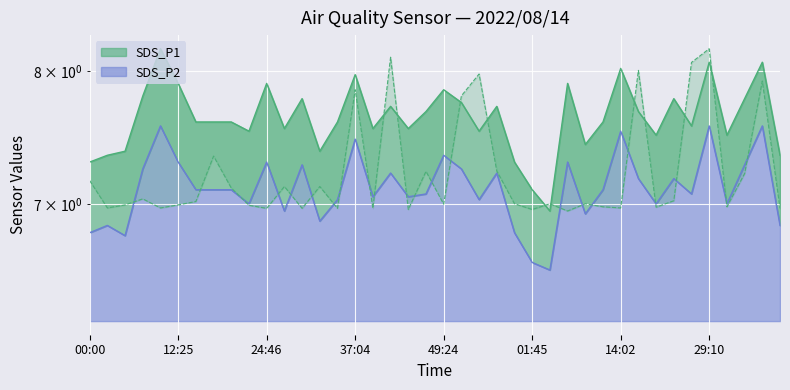

At which label does SDS_P2 first exceed 7?

07:29